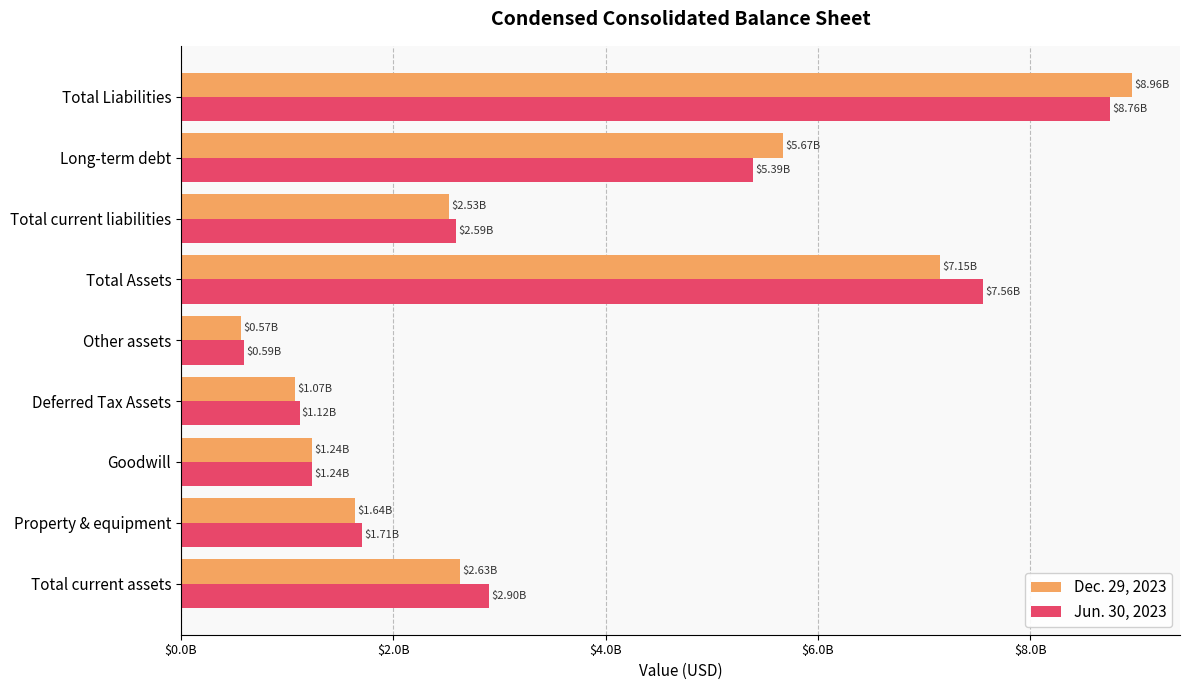

What are all the series names shown in the legend?

Dec. 29, 2023, Jun. 30, 2023